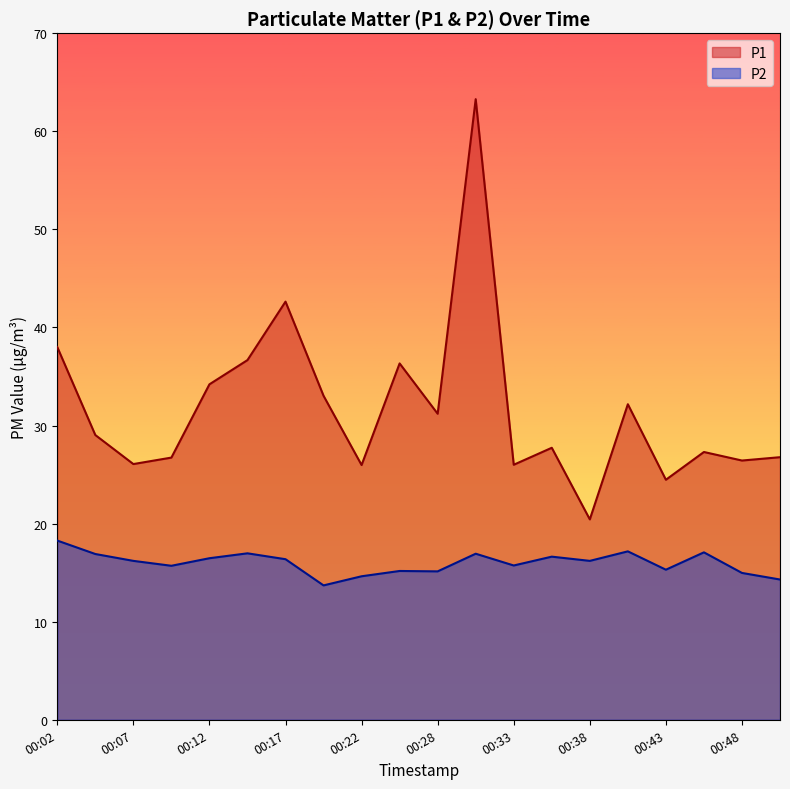

What is the minimum value shown in the chart?

13.7